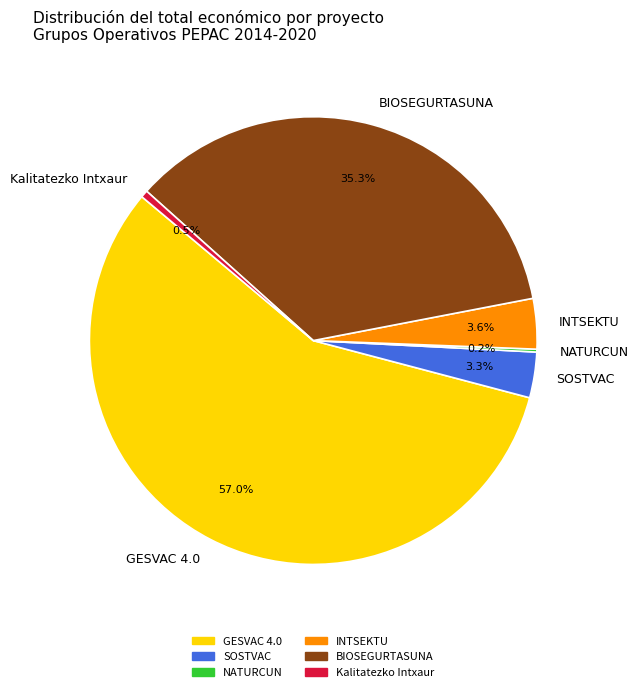

Is there a majority slice in this chart?

Yes